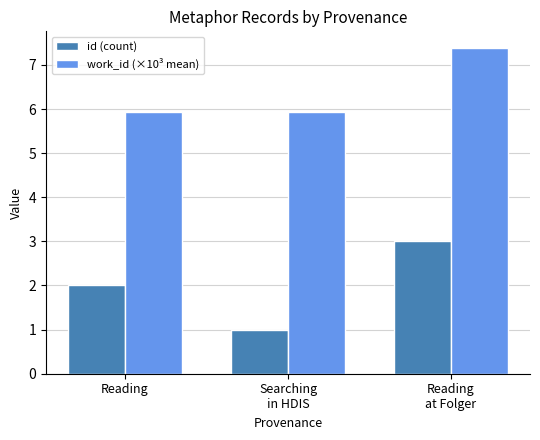

What is the smallest value displayed?

1.0